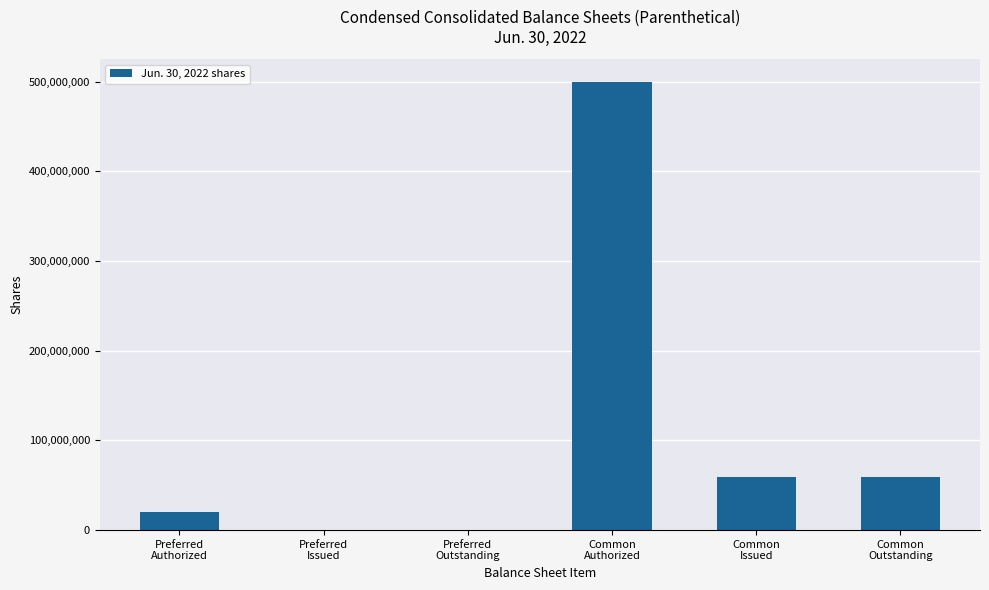

Is it true that the value at Common
Issued is 59542212?

True